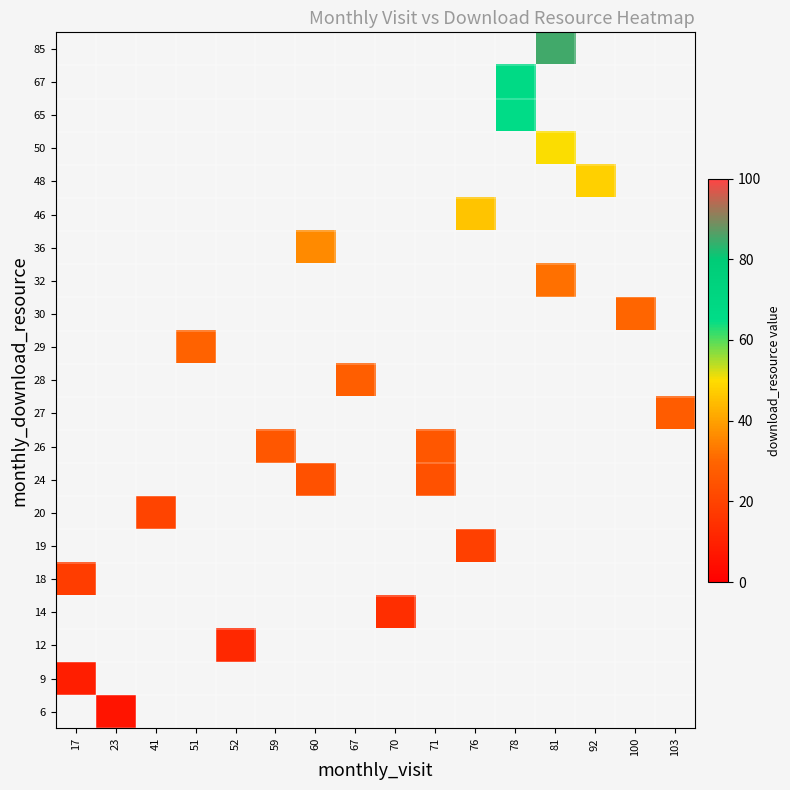

List the series in order of their peak value, lowest first.

6, 9, 12, 14, 18, 19, 20, 24, 26, 27, 28, 29, 30, 32, 36, 46, 48, 50, 65, 67, 85